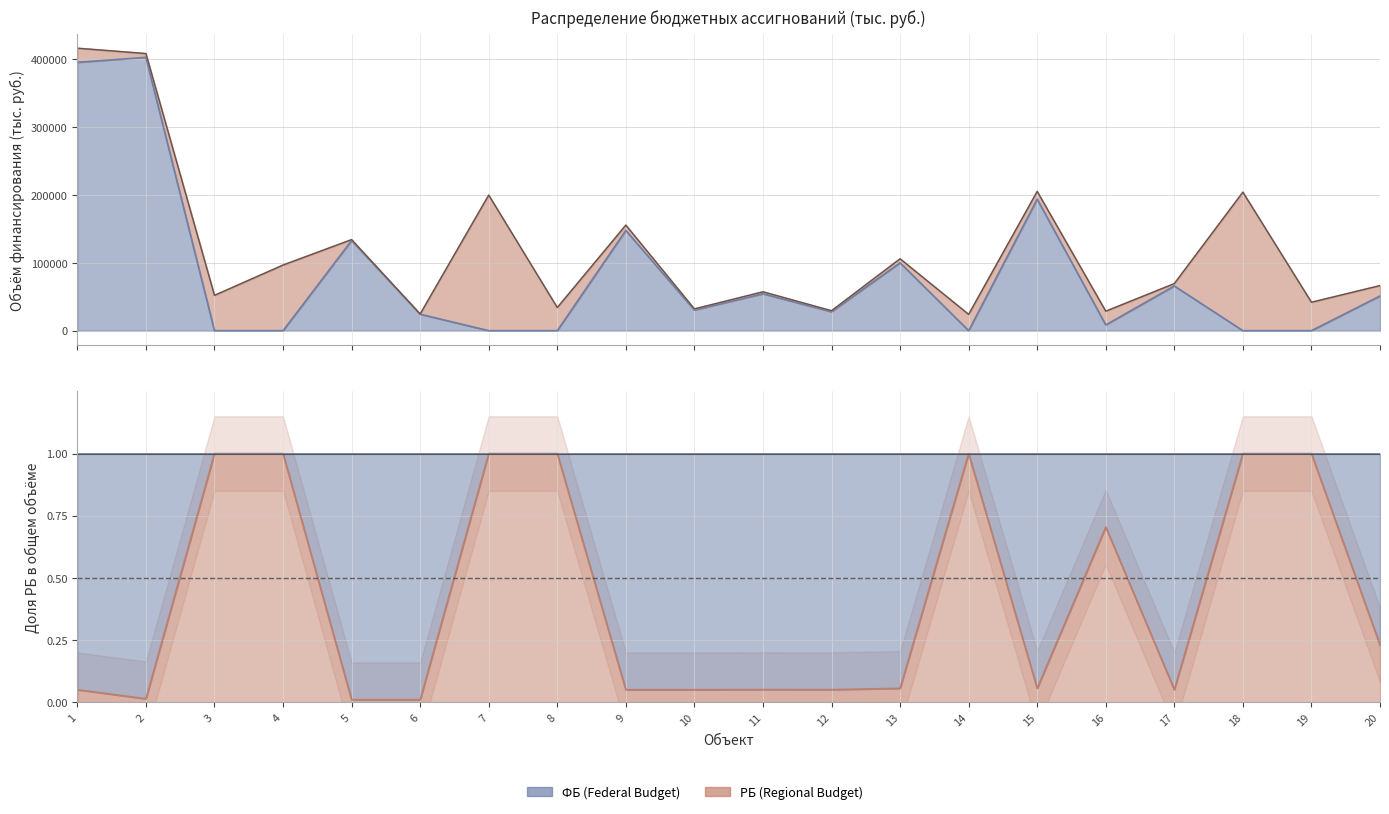

What is the value of the 11th point from the left?

54417.3